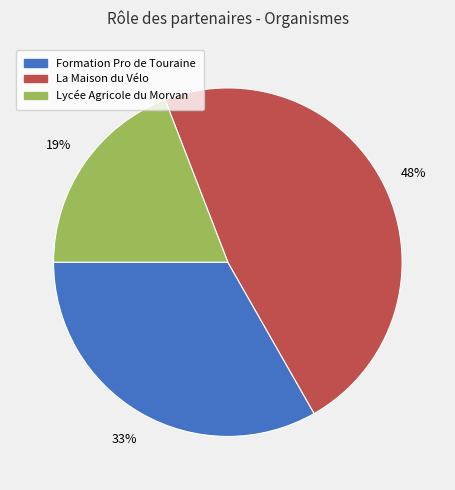

To the nearest percent, what portion does Lycée Agricole du Morvan represent?

19%